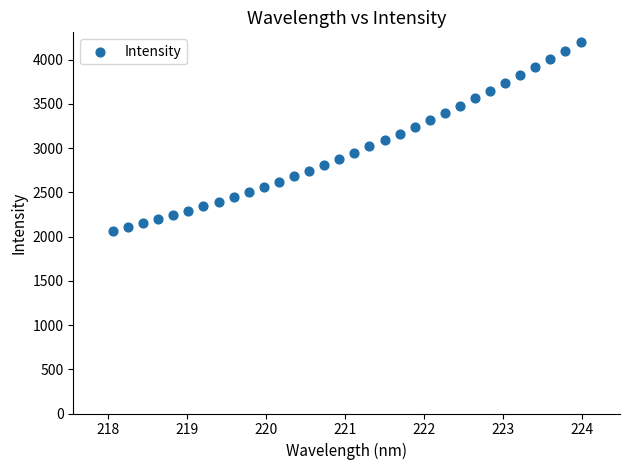

How many data points are displayed?

32